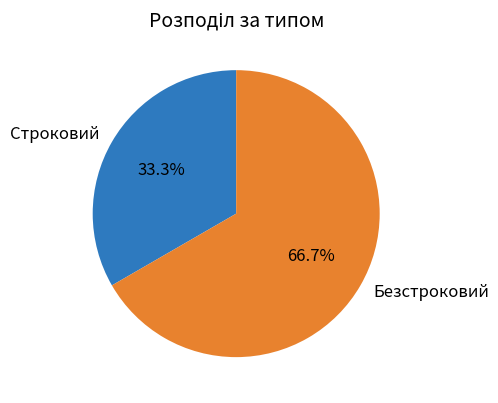

What percentage do Строковий and Безстроковий together represent?

100.0%